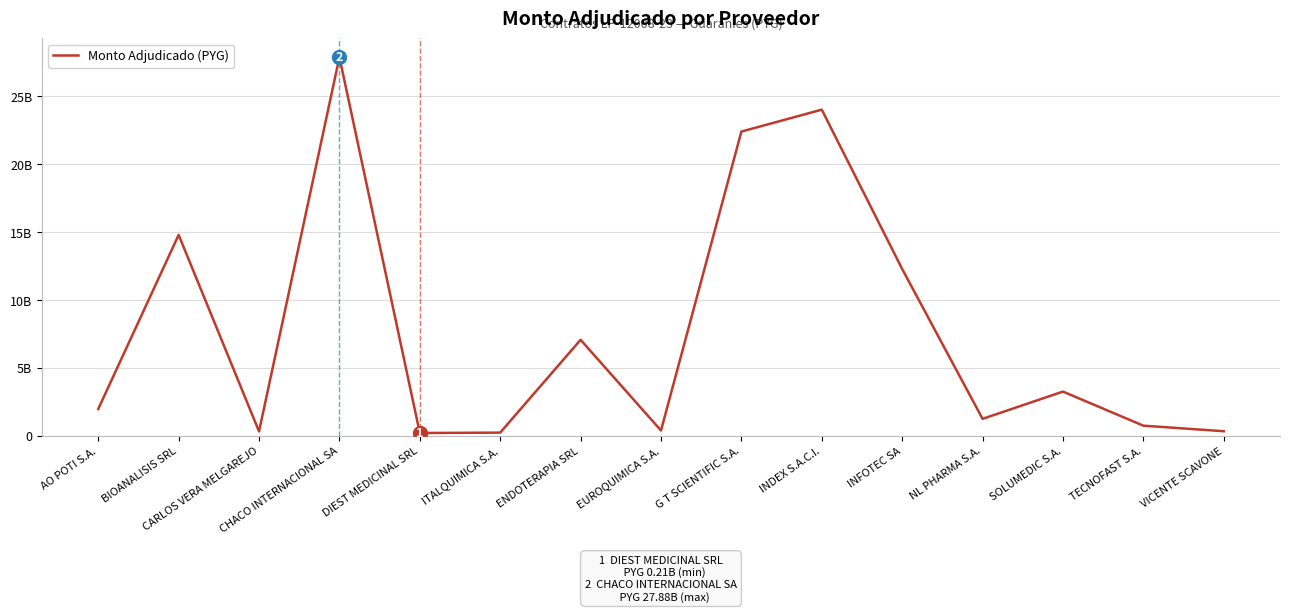

The chart shows a value of 24016524000 at INDEX S.A.C.I.. True or false?

True